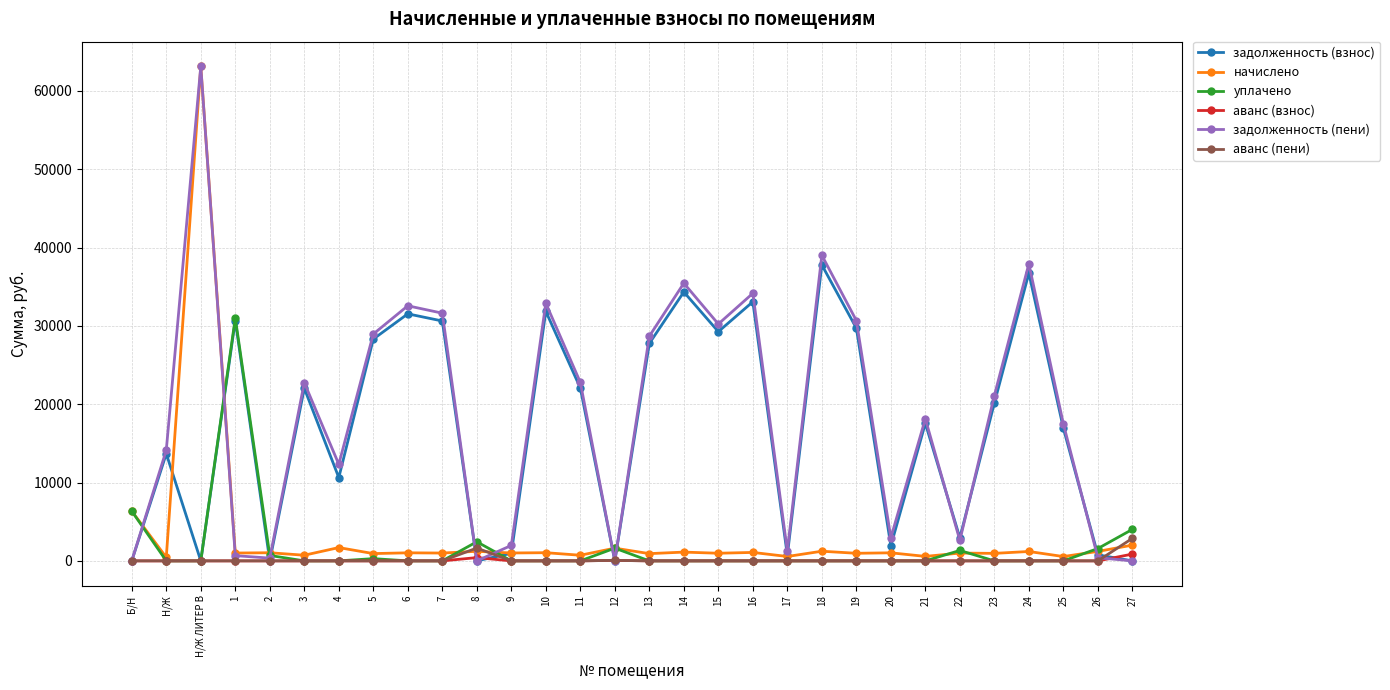

Where is the first local maximum for начислено?

Н/Ж ЛИТЕР В